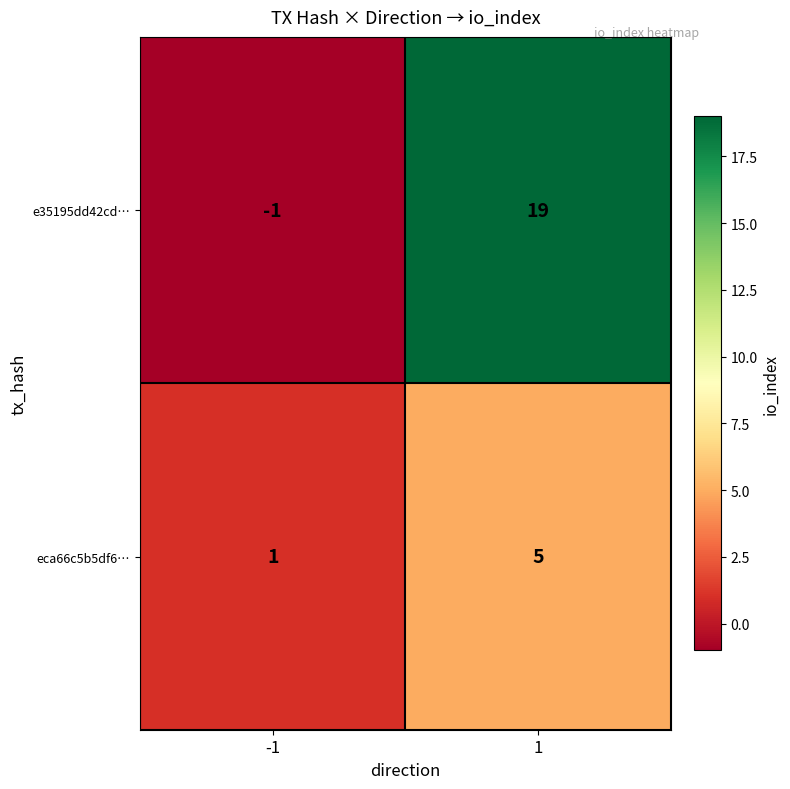

Read the eca66c5b5df6… value at 1.

5